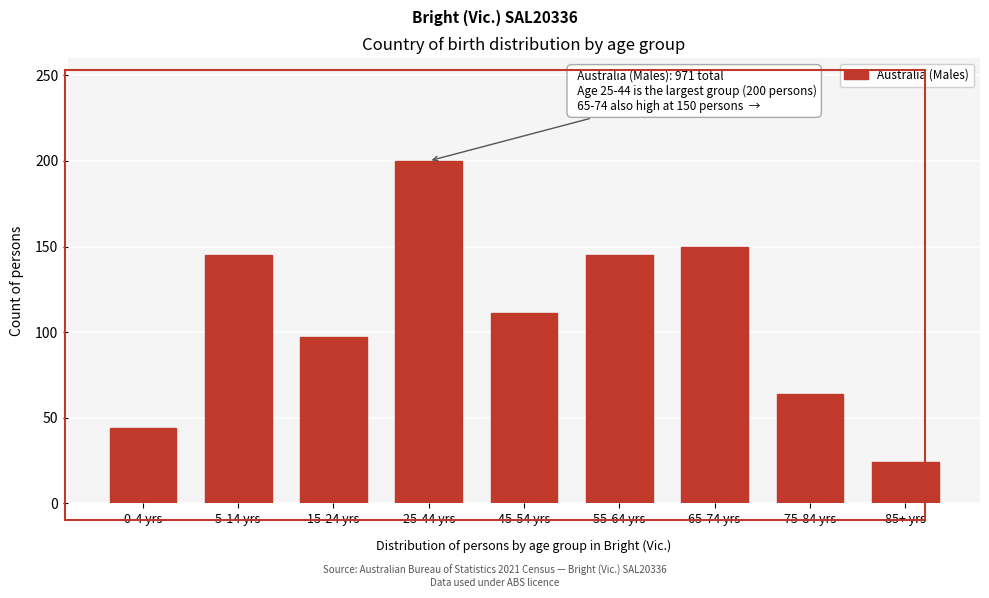

Reading right to left, what are all the values shown in this chart?

85+ yrs=24	75-84 yrs=64	65-74 yrs=150	55-64 yrs=145	45-54 yrs=111	25-44 yrs=200	15-24 yrs=97	5-14 yrs=145	0-4 yrs=44